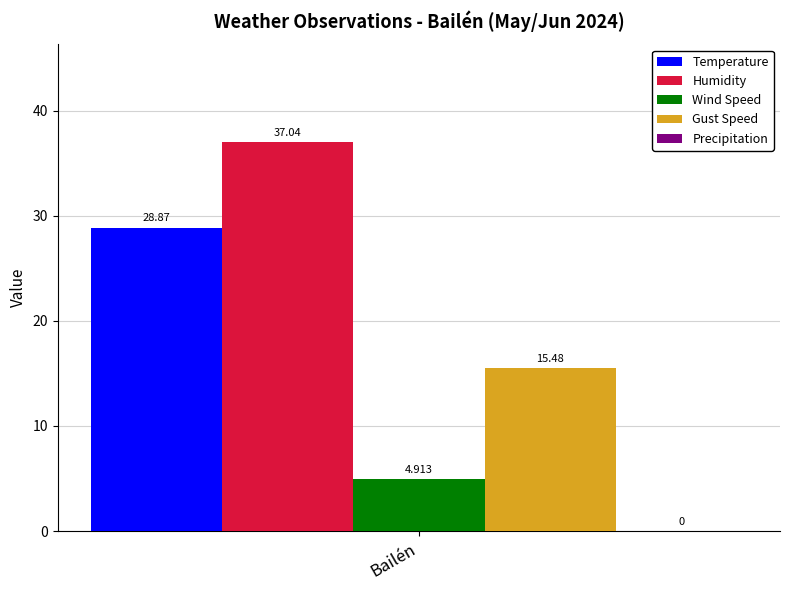

Rank the series by their maximum value, from lowest to highest.

Wind Speed, Gust Speed, Temperature, Humidity